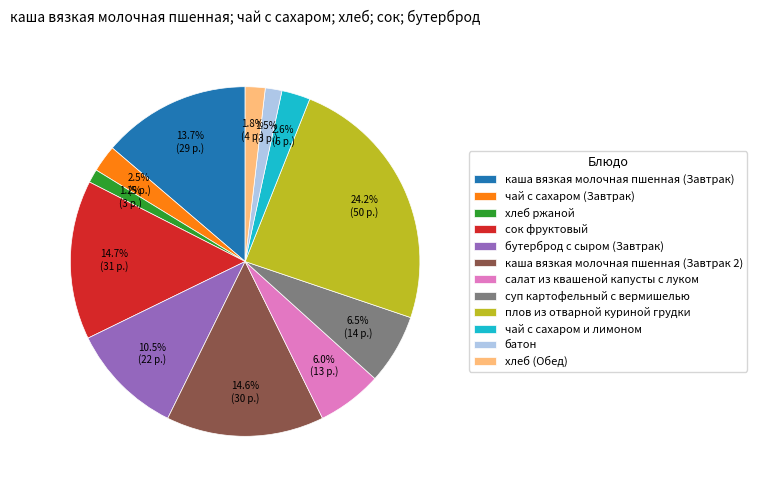

Between плов из отварной куриной грудки and каша вязкая молочная пшенная (Завтрак 2), which is larger?

плов из отварной куриной грудки